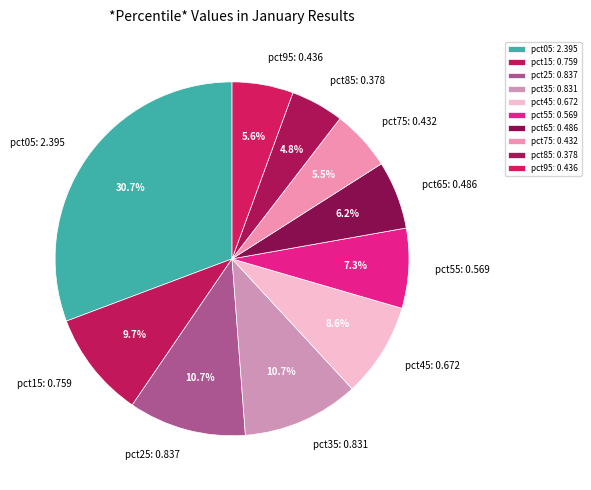

What percentage is the pct15 slice, to the nearest percent?

10%